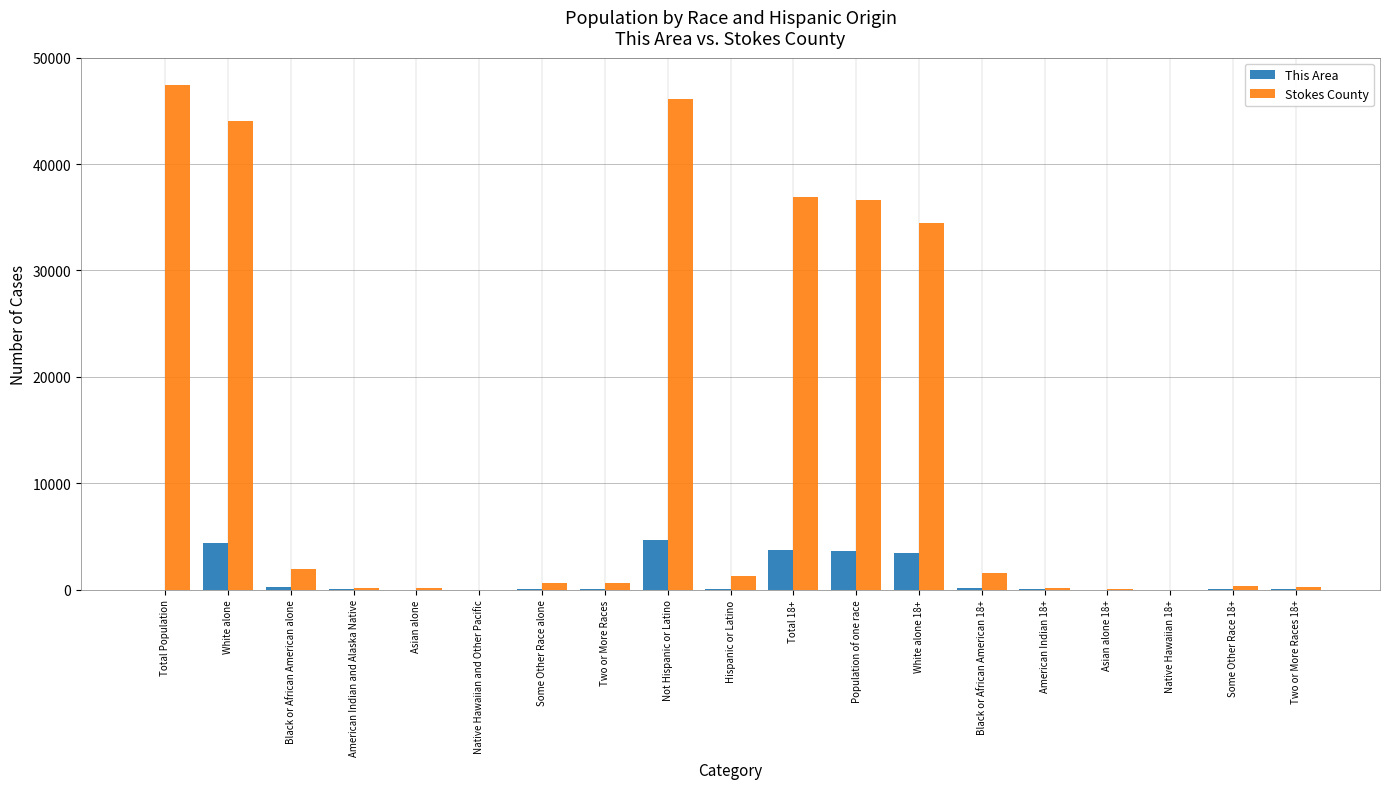

Which series has the largest range (max minus min)?

Stokes County